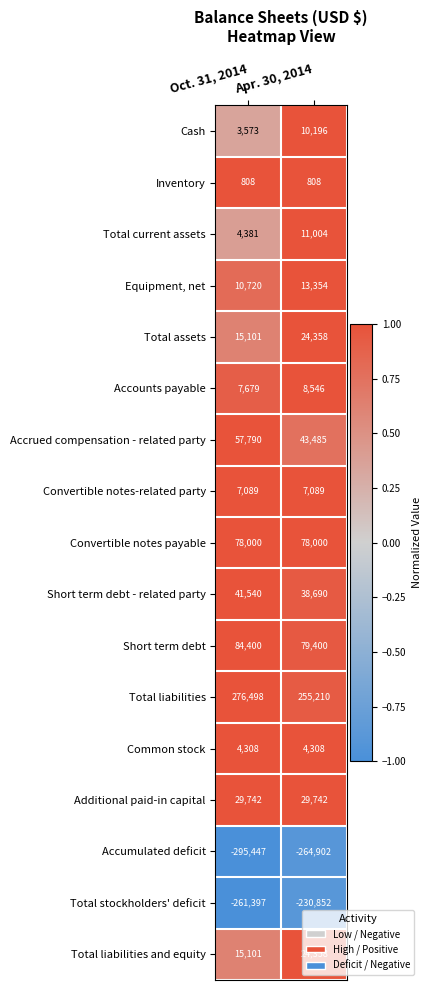

At how many categories does at least one series exceed 0?

2